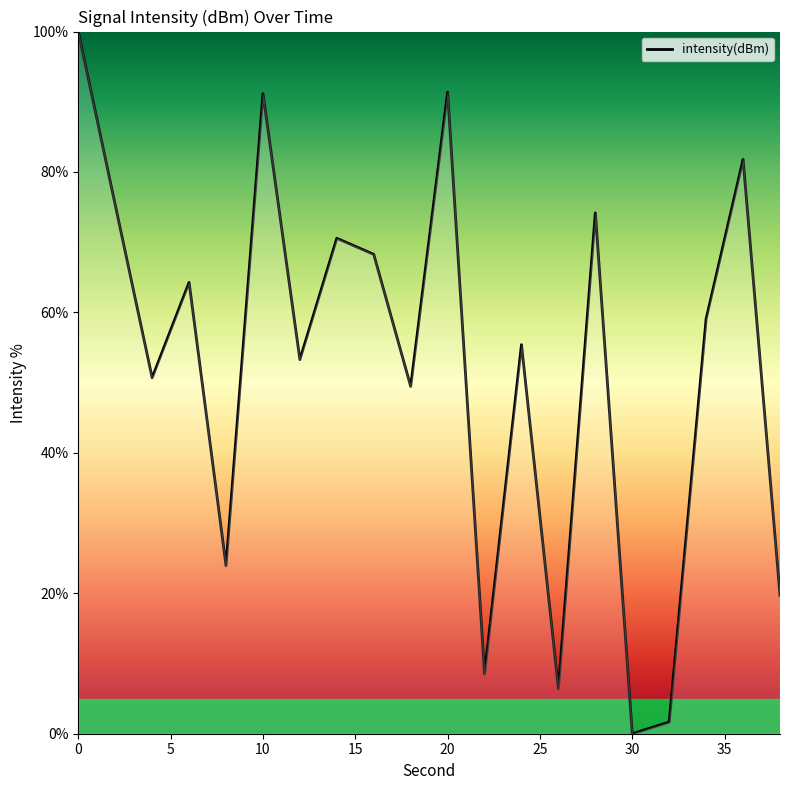

What is the greatest value displayed?

100.0